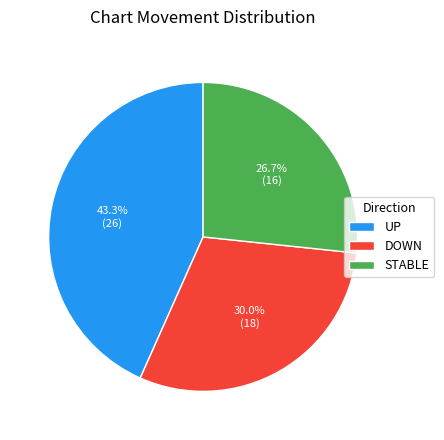

Which category has the smallest portion of the pie?

STABLE